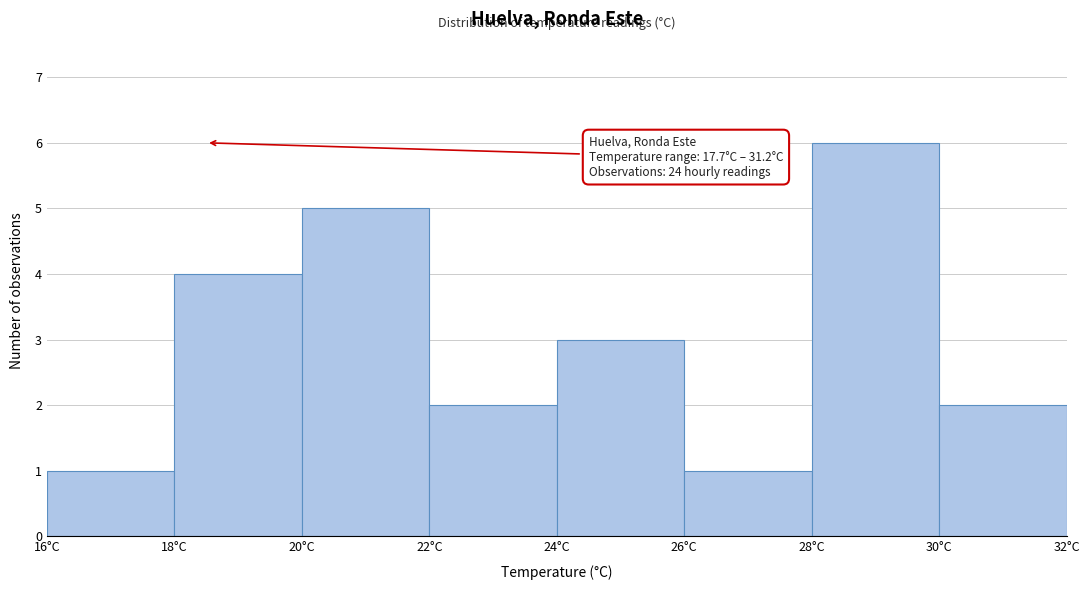

Over which range of the x-axis is the bar tallest?

28 to 30